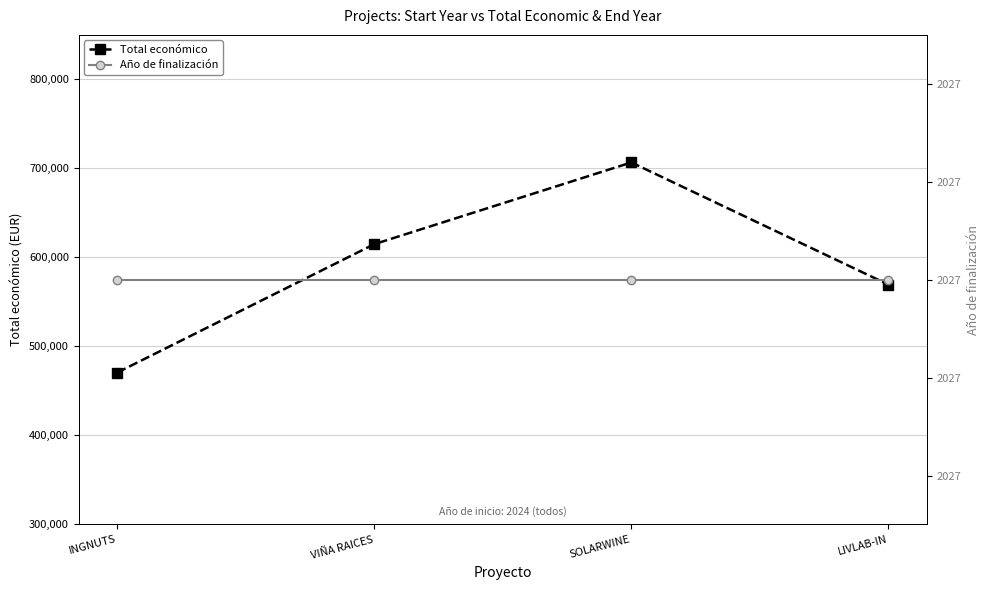

At which category is the sum across all series the highest?

SOLARWINE